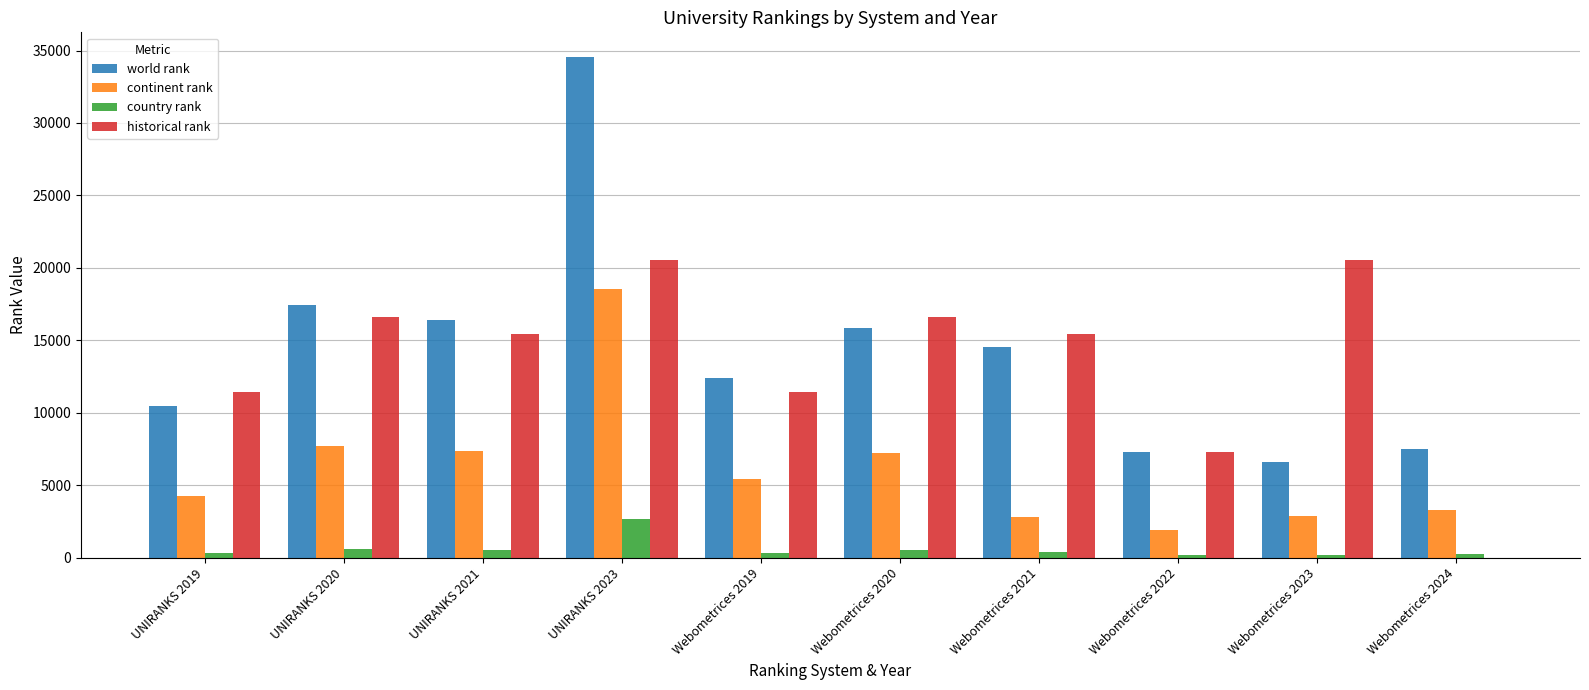

Is the value of continent rank at UNIRANKS 2019 greater than the value of country rank at Webometrices 2021?

Yes